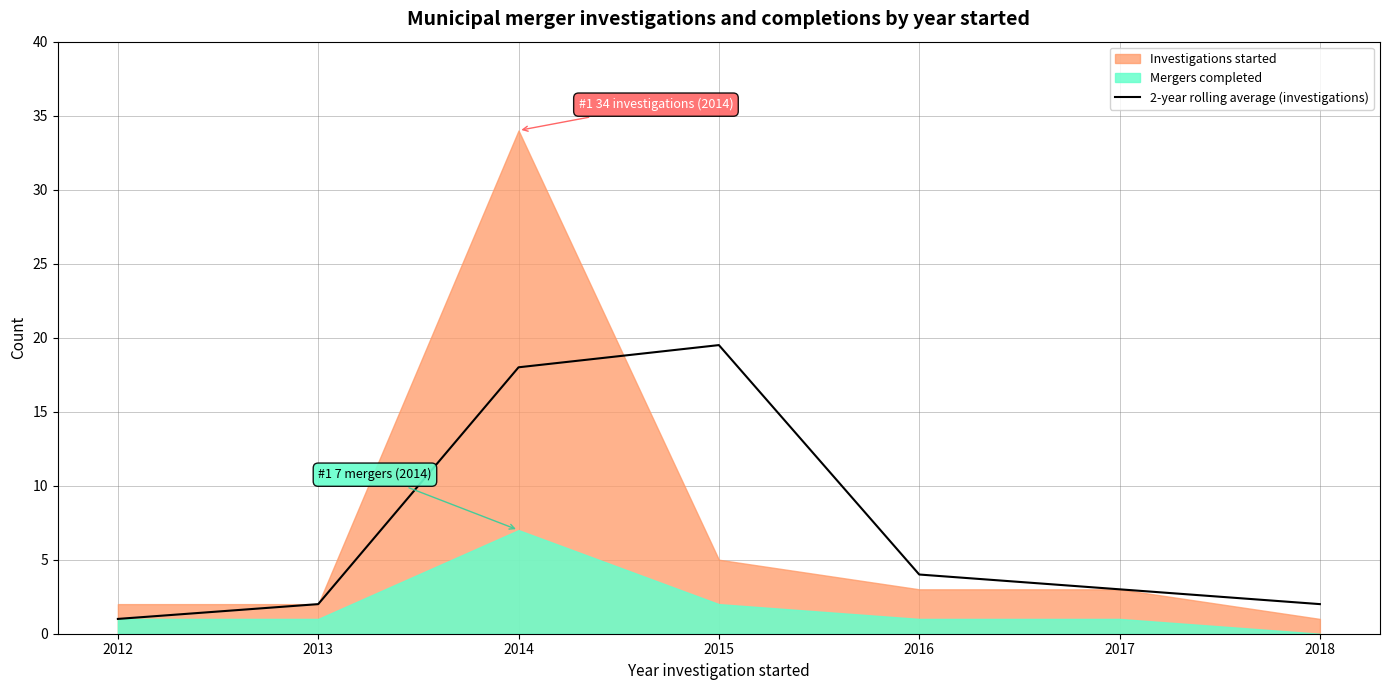

The value of 2-year rolling average (investigations) at 2014 is 8.3. True or false?

False